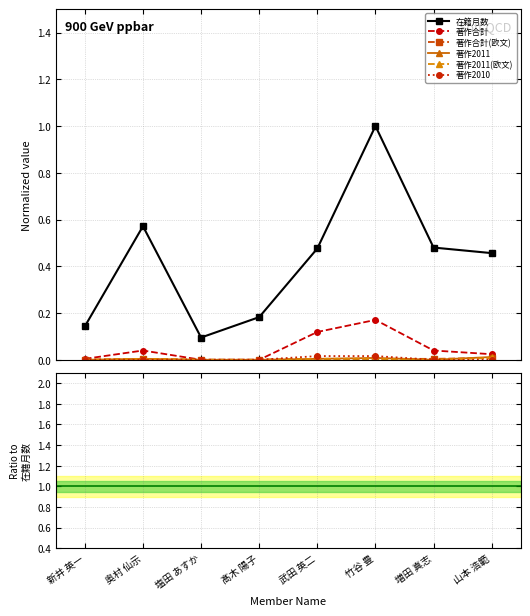

Where is 著作2011(欧文) nearest to the value 0?

新井 英一